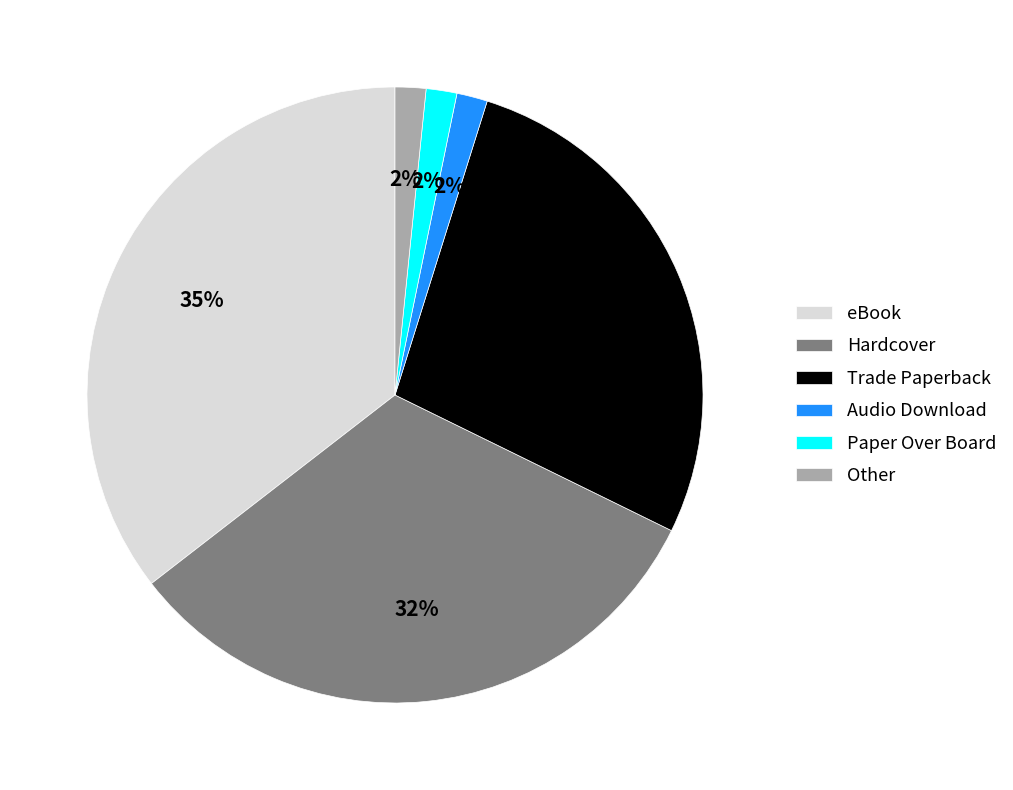

Between eBook and Paper Over Board, which is larger?

eBook